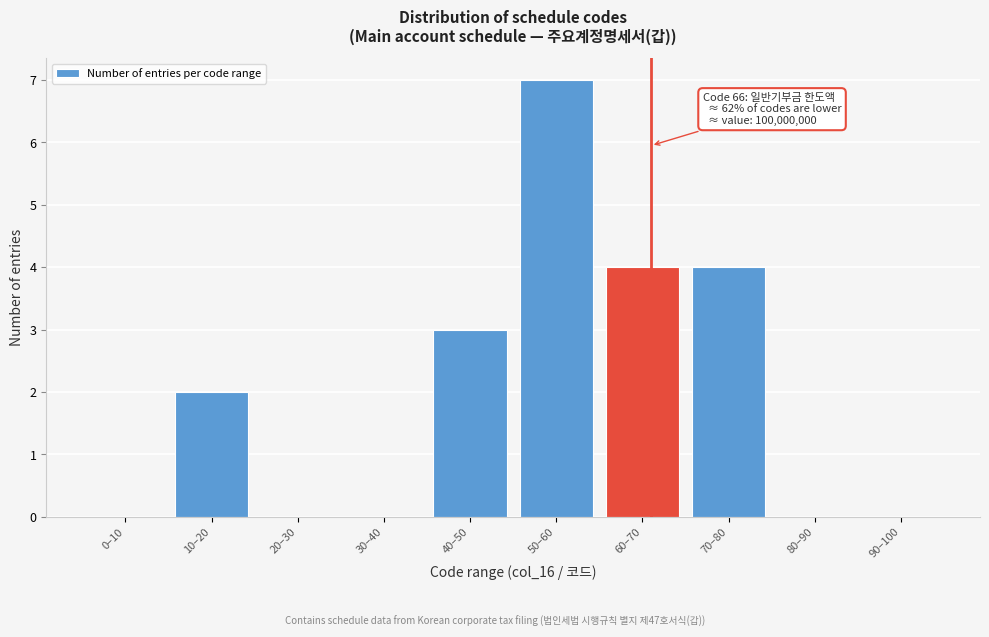

Reading right to left, transcribe all the data shown in this chart.

90–100=0	80–90=0	70–80=4	60–70=4	50–60=7	40–50=3	30–40=0	20–30=0	10–20=2	0–10=0